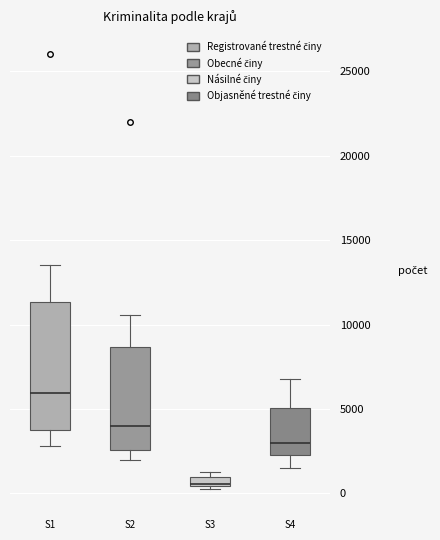

Which box is the tallest, from its lower edge to its upper edge?

S1